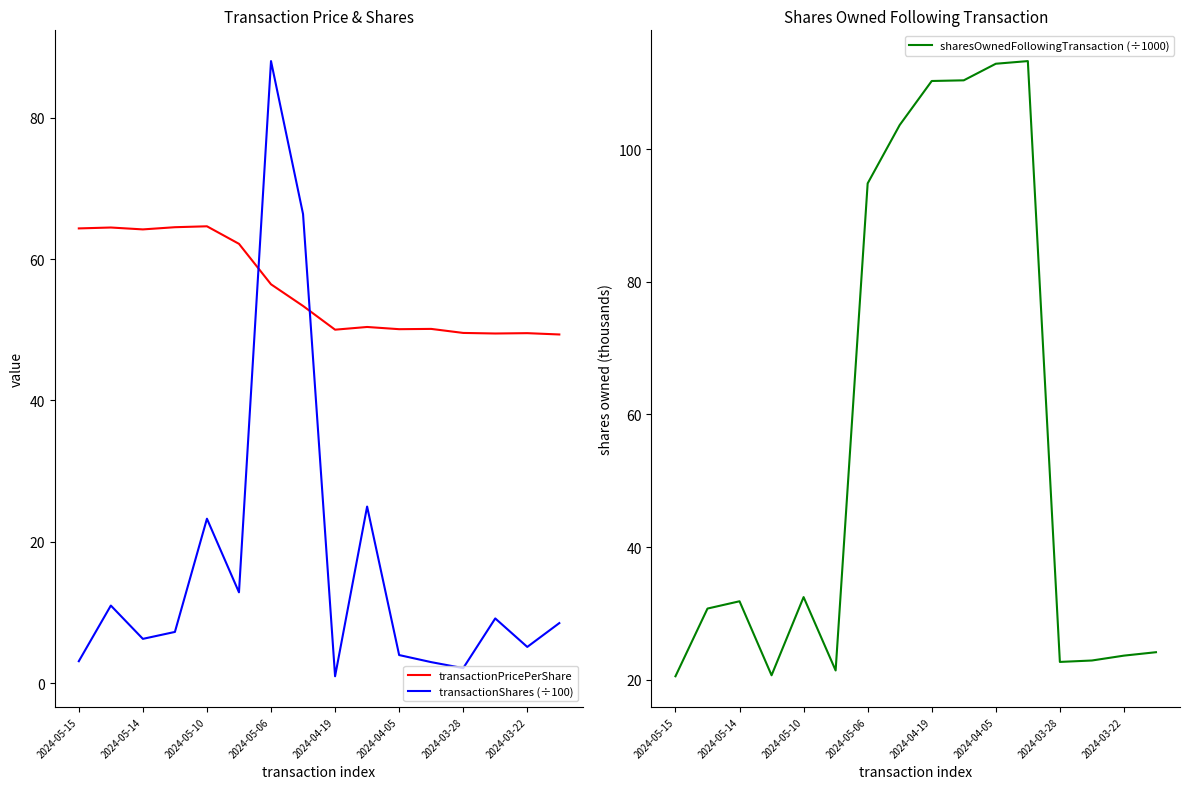

What is the value of the transactionPricePerShare point at the 3rd from the left?

64.2